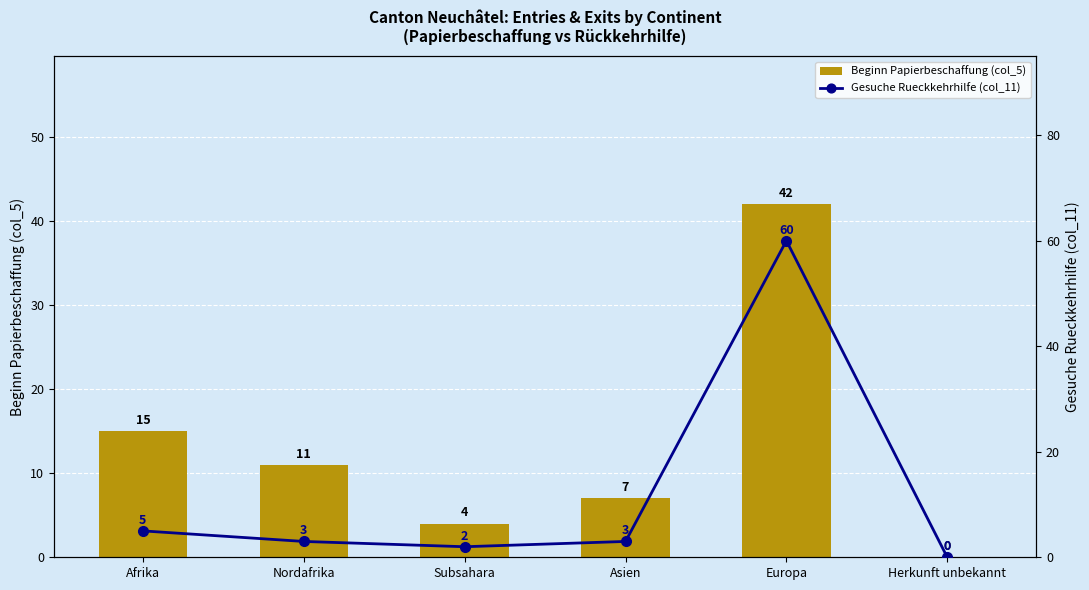

Reading right to left, what are all the values shown in this chart?

Beginn Papierbeschaffung (col_5): 0	42	7	4	11	15
Gesuche Rueckkehrhilfe (col_11): 0	60	3	2	3	5